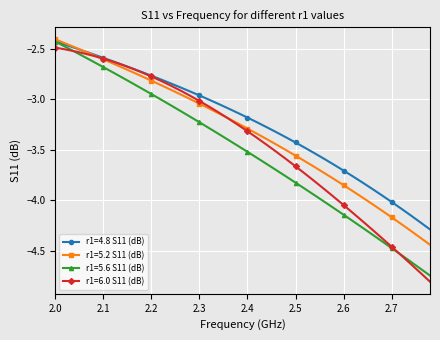

How many series are shown in this chart?

4